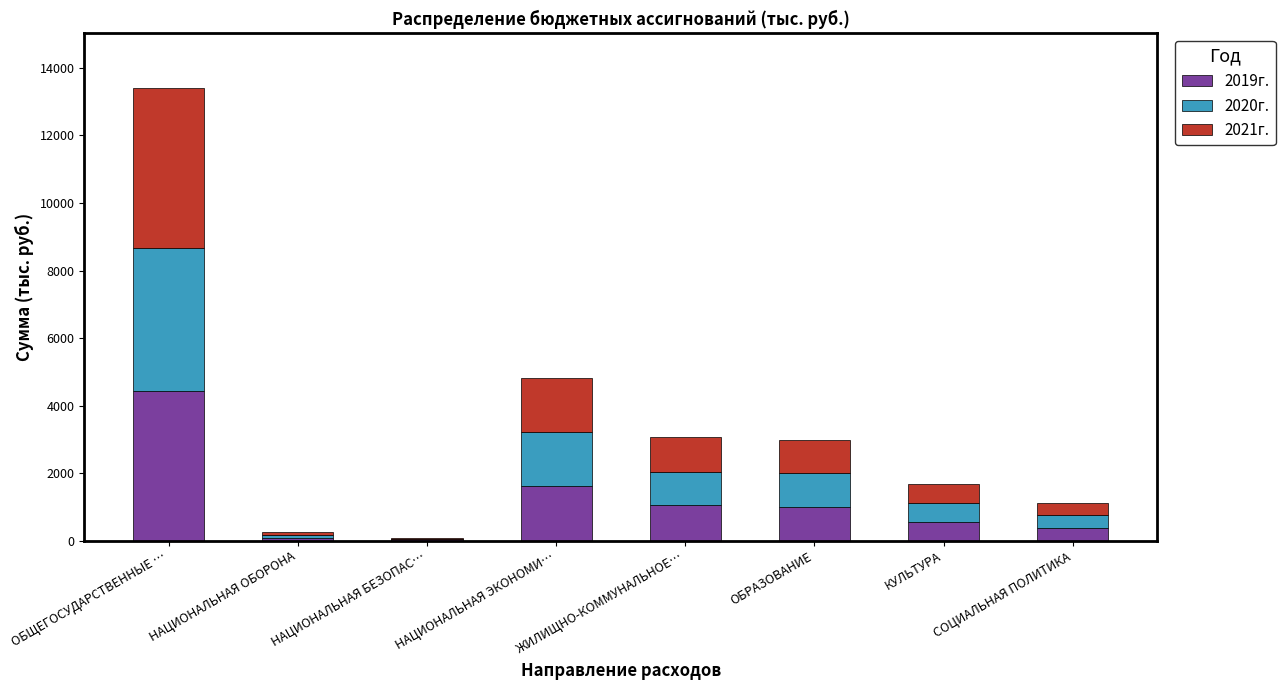

How many data points in 2019г. are above 1003?

4